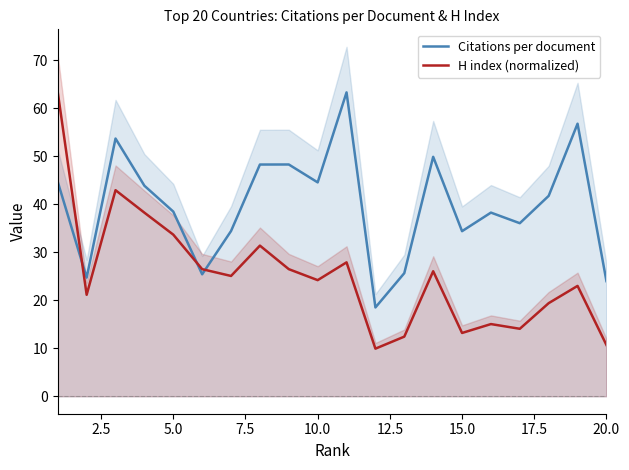

Reading left to right, transcribe all the data shown in this chart.

Citations per document: 44.7	24.7	53.7	43.9	38.5	25.4	34.4	48.3	48.3	44.6	63.3	18.5	25.7	49.9	34.4	38.3	36.1	41.8	56.8	24.0
H index (normalized): 63.3	21.1	43.0	38.3	33.7	26.5	25.1	31.4	26.5	24.2	27.9	9.9	12.4	26.1	13.2	15.0	14.1	19.4	23.0	10.7